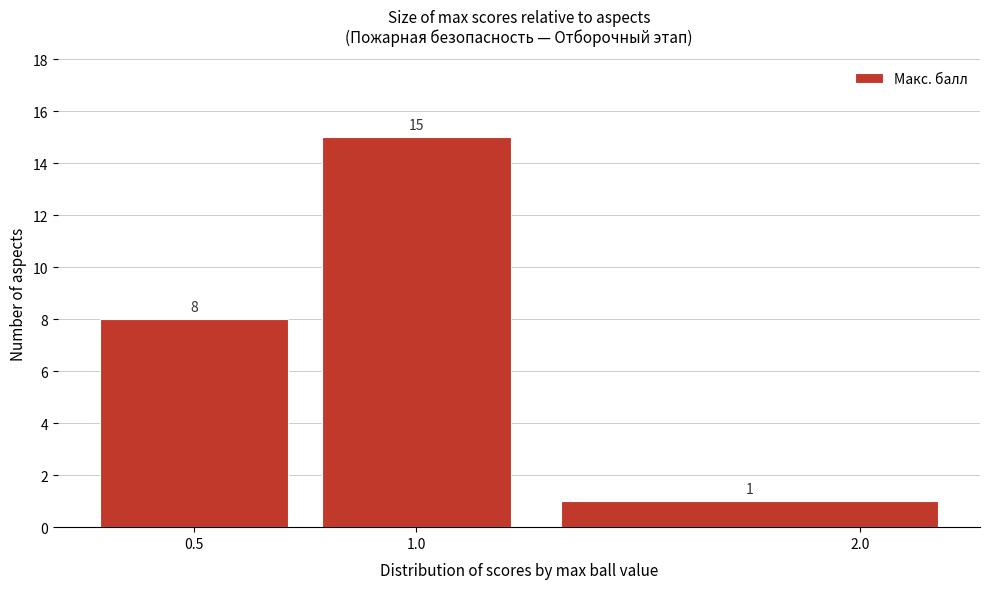

How tall is the bar that spans 1.25 to 2.25 on the x-axis?

1